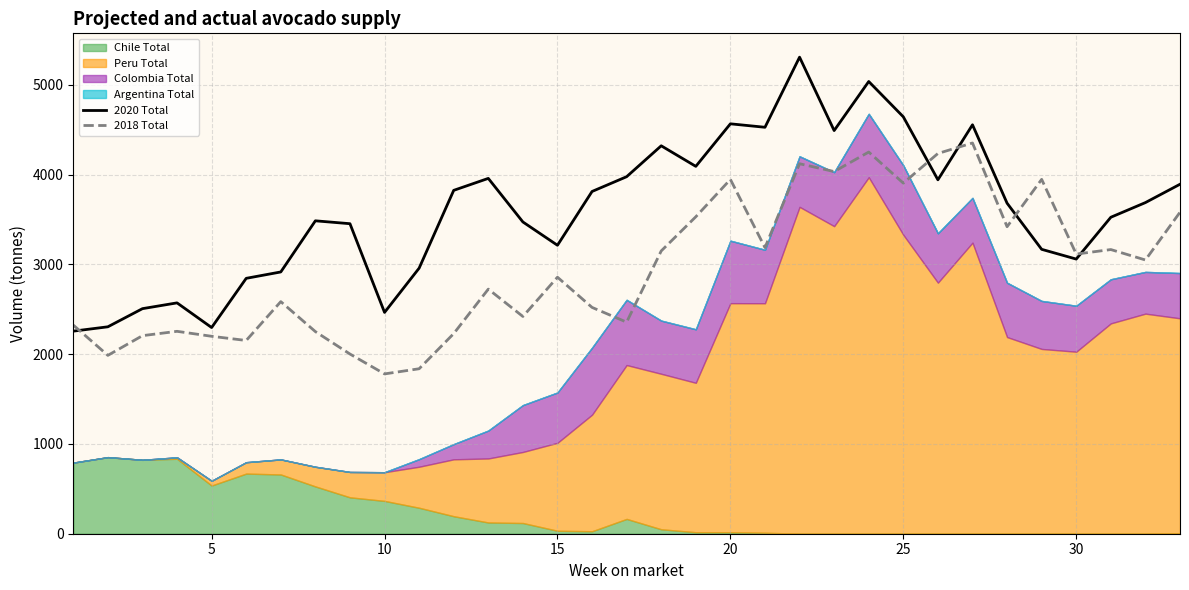

How many values in the 2018 Total series are below 2856?

16